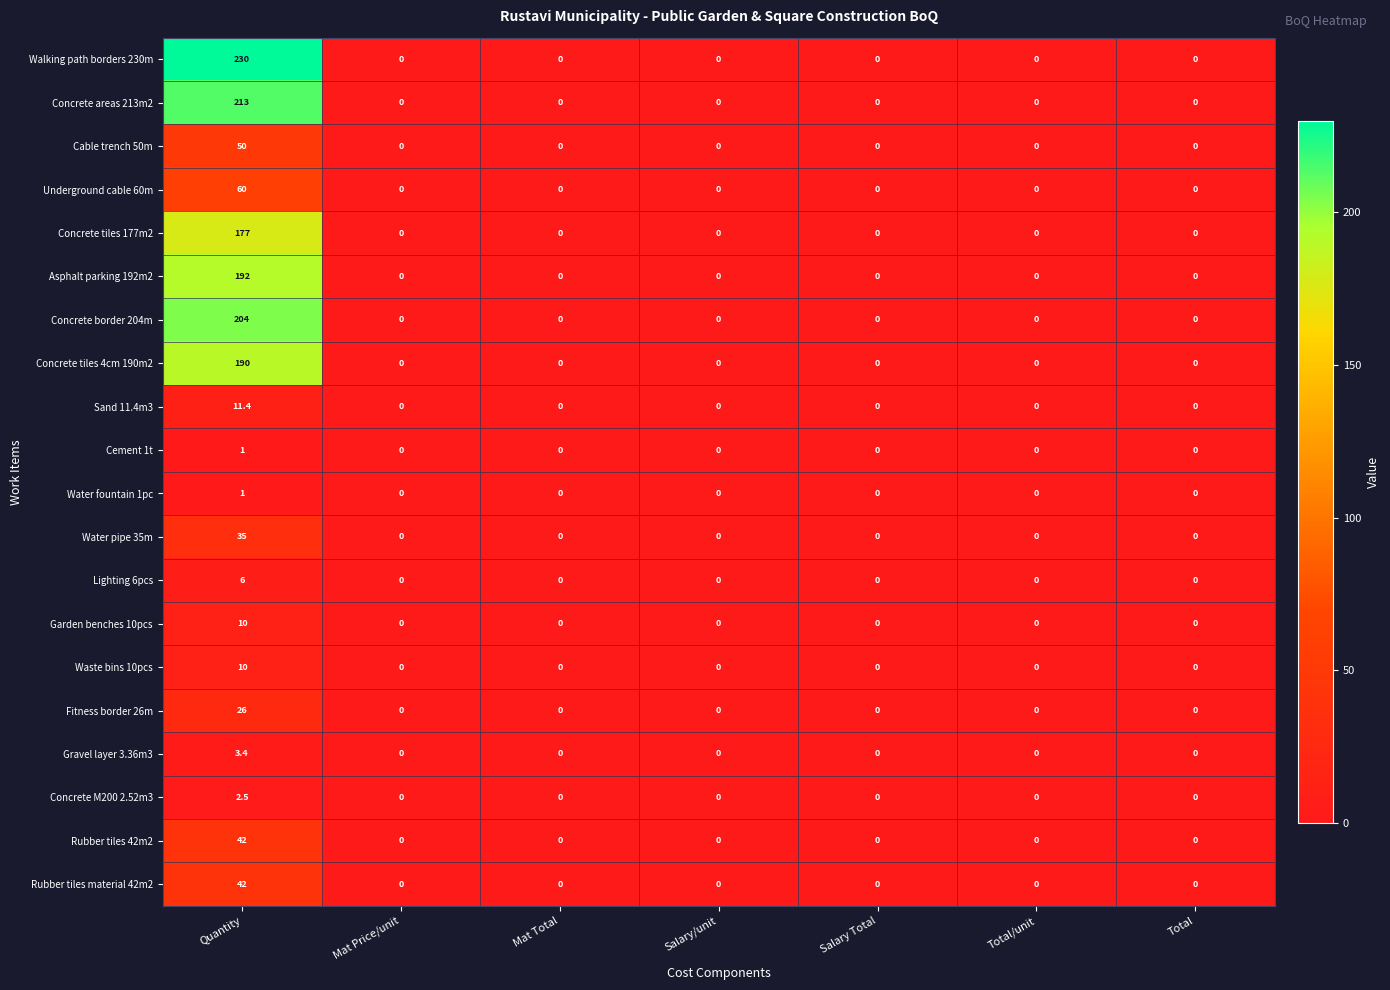

Which series has the largest range (max minus min)?

Walking path borders 230m